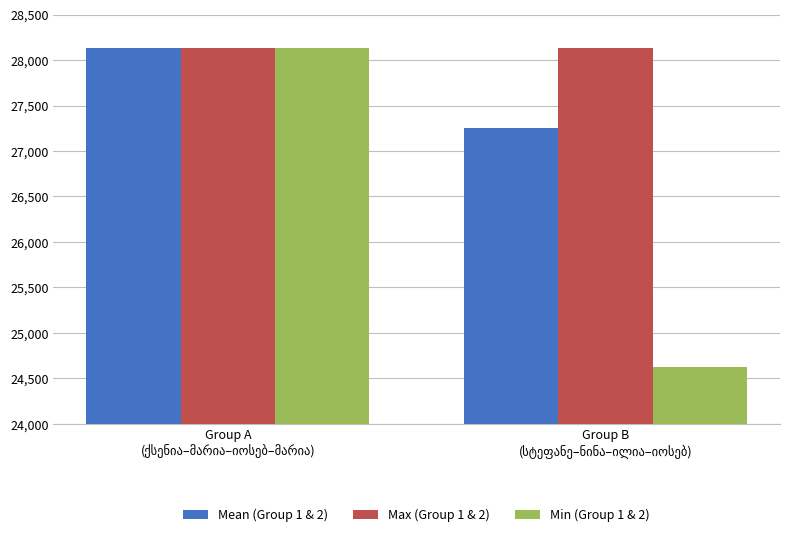

What are all the series names shown in the legend?

Mean (Group 1 & 2), Max (Group 1 & 2), Min (Group 1 & 2)